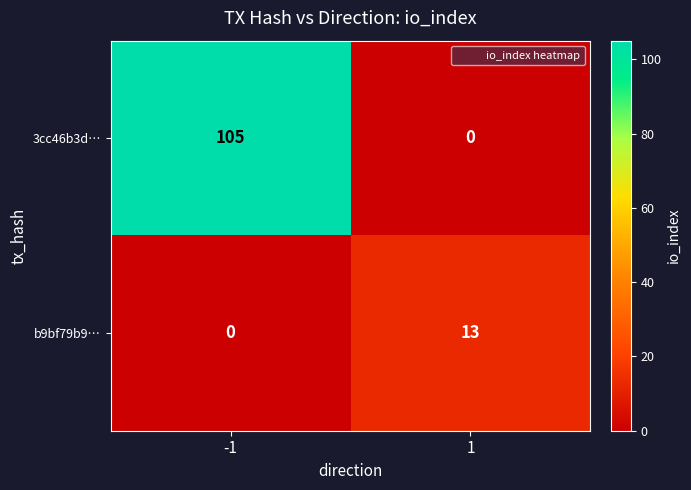

At -1, list the series in order from smallest to largest.

b9bf79b9…, 3cc46b3d…